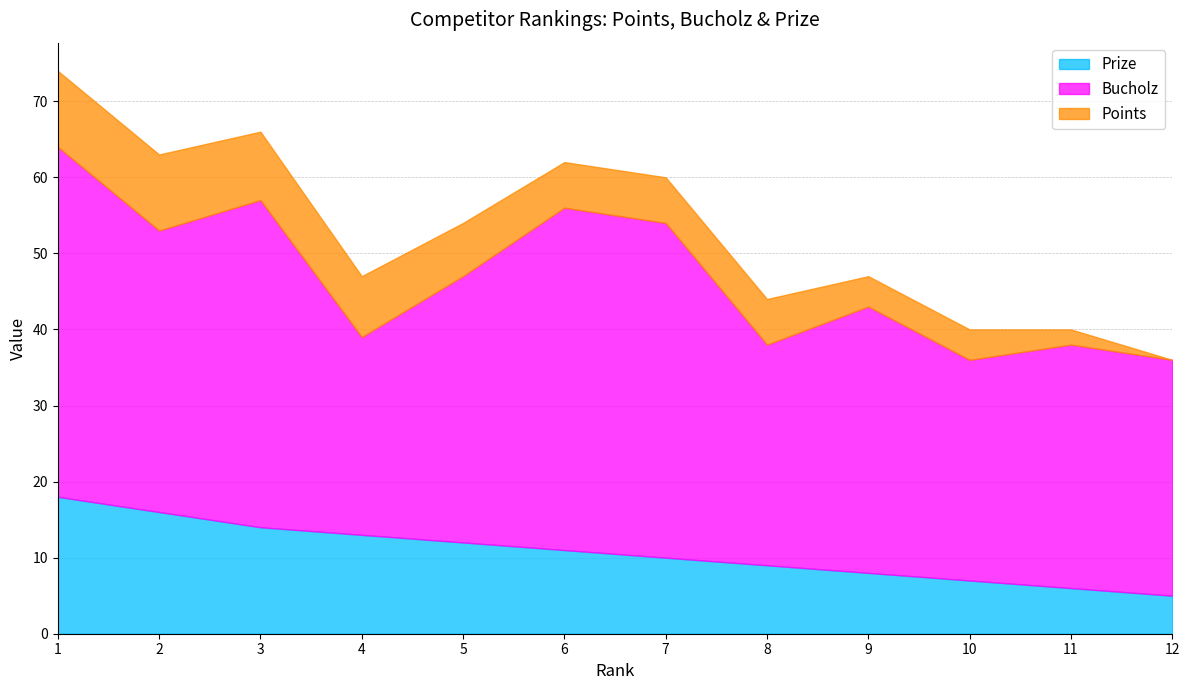

What is the difference between the maximum and minimum values in the Bucholz series?

20